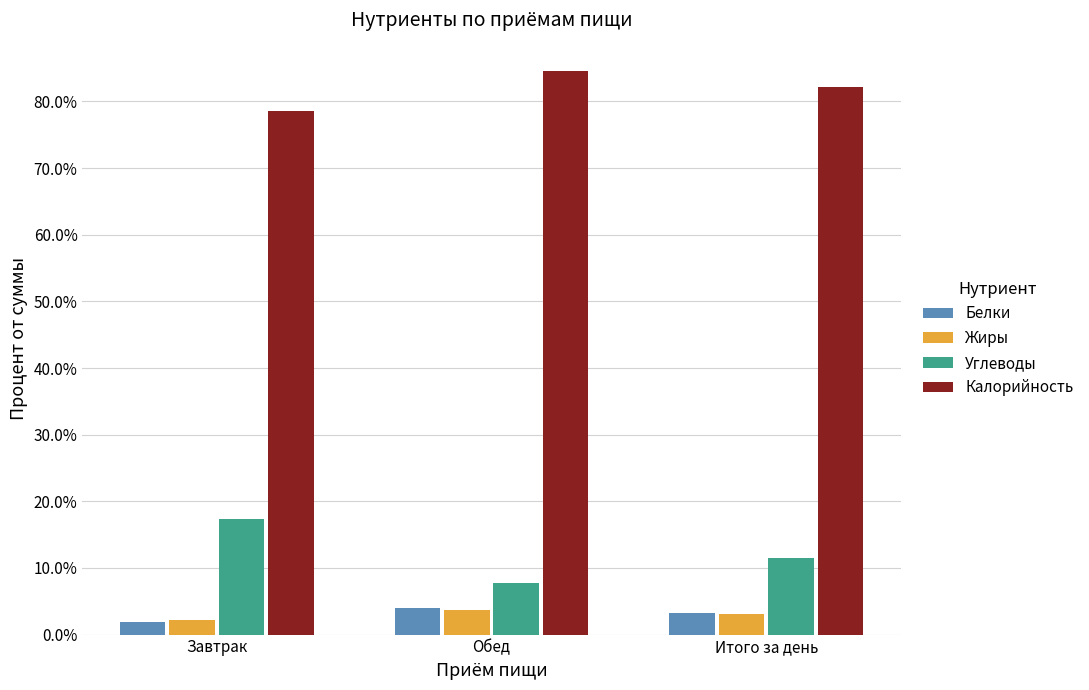

What is the approximate value of Калорийность at Обед?

84.6